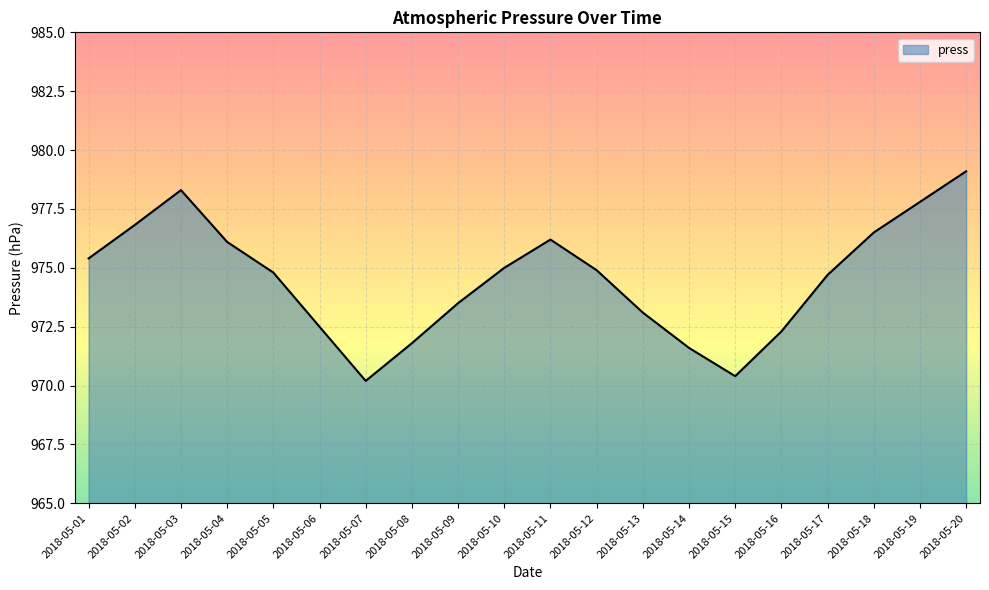

What is the difference between the second highest and second lowest values?

7.9